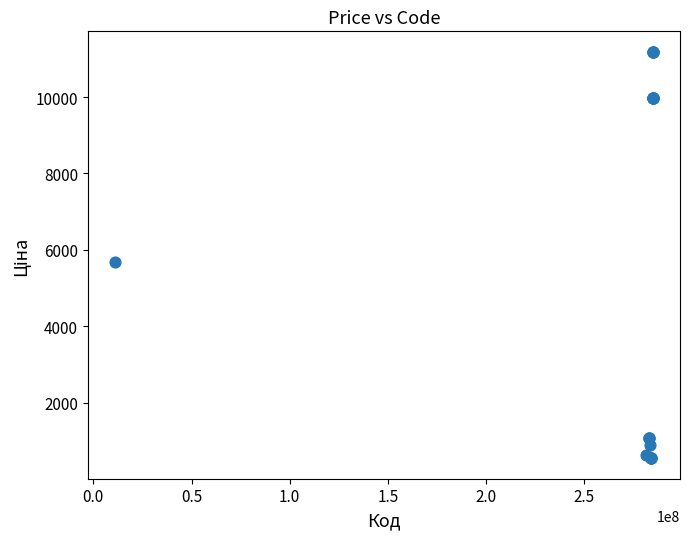

What Y value in the scatter plot is closest to 5863?

5673.8